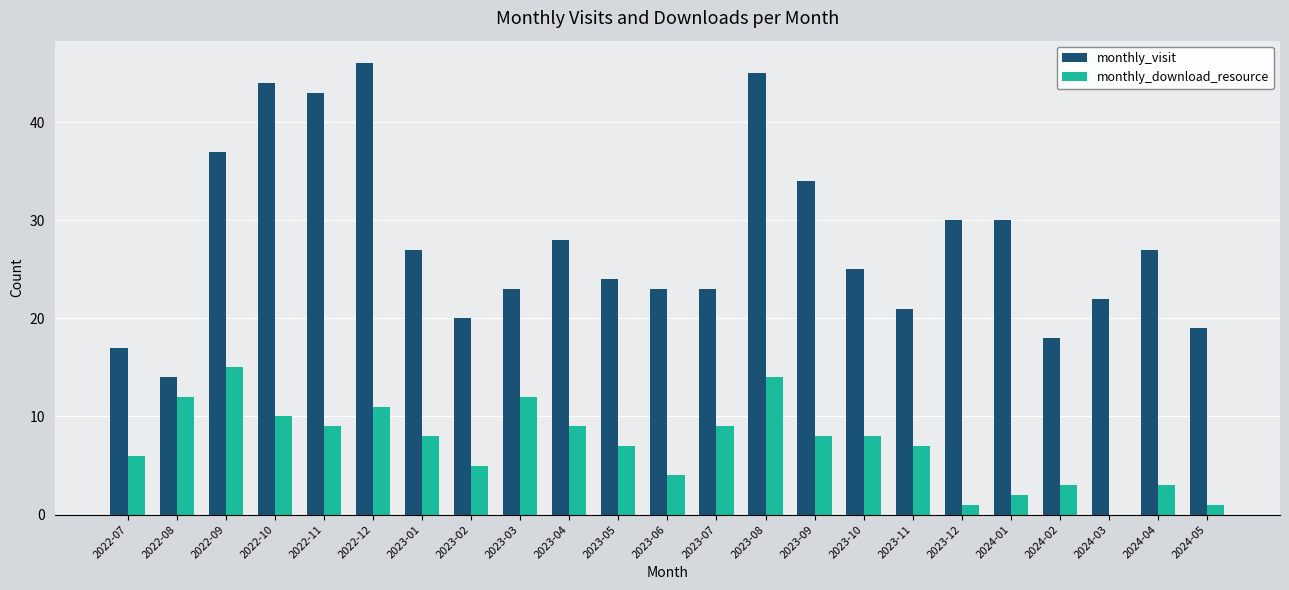

Reading right to left, what are all the values shown in this chart?

monthly_visit: 2024-05=19	2024-04=27	2024-03=22	2024-02=18	2024-01=30	2023-12=30	2023-11=21	2023-10=25	2023-09=34	2023-08=45	2023-07=23	2023-06=23	2023-05=24	2023-04=28	2023-03=23	2023-02=20	2023-01=27	2022-12=46	2022-11=43	2022-10=44	2022-09=37	2022-08=14	2022-07=17
monthly_download_resource: 2024-05=1	2024-04=3	2024-03=0	2024-02=3	2024-01=2	2023-12=1	2023-11=7	2023-10=8	2023-09=8	2023-08=14	2023-07=9	2023-06=4	2023-05=7	2023-04=9	2023-03=12	2023-02=5	2023-01=8	2022-12=11	2022-11=9	2022-10=10	2022-09=15	2022-08=12	2022-07=6